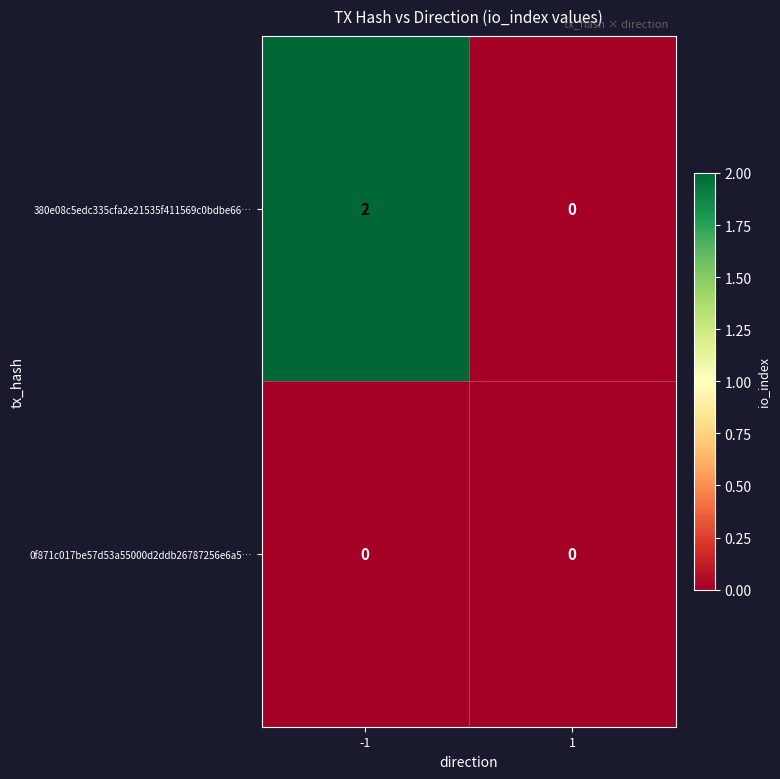

Is it true that 380e08c5edc335cfa2e21535f411569c0bdbe66… equals 0 at 1?

True